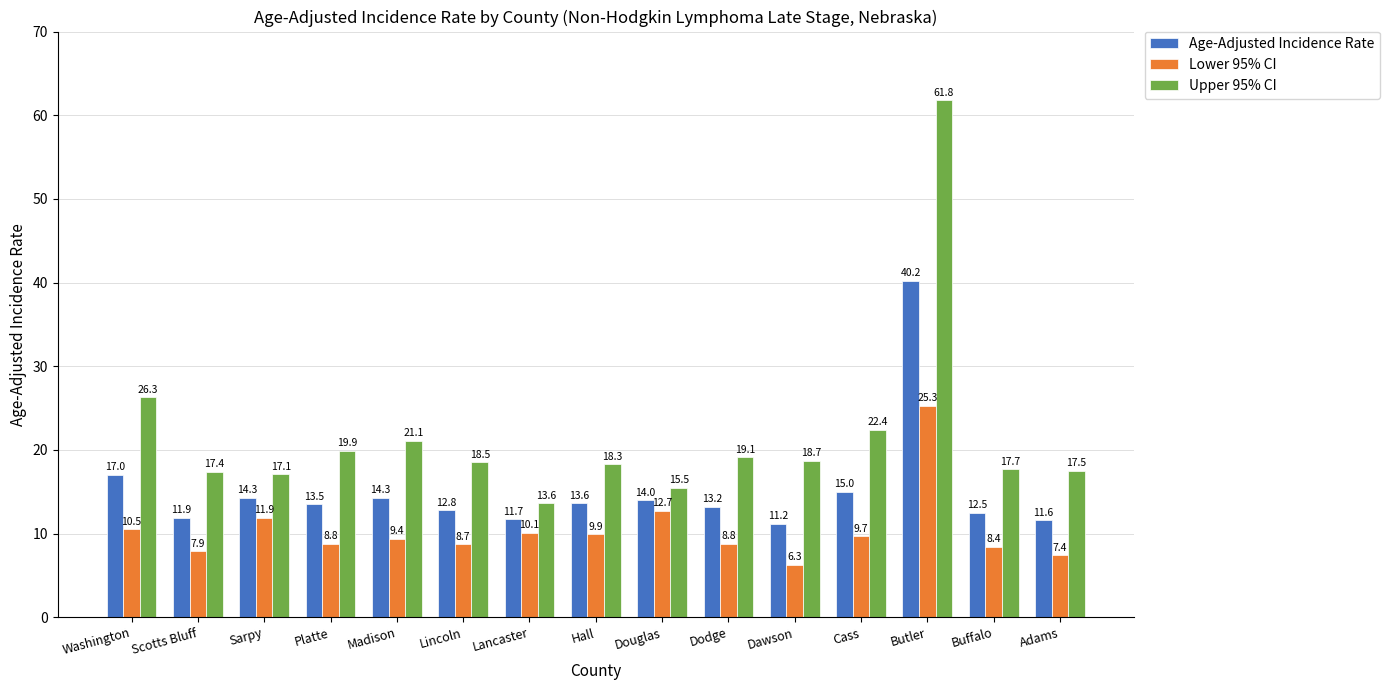

What is the label of the 15th bar from the left?

Adams